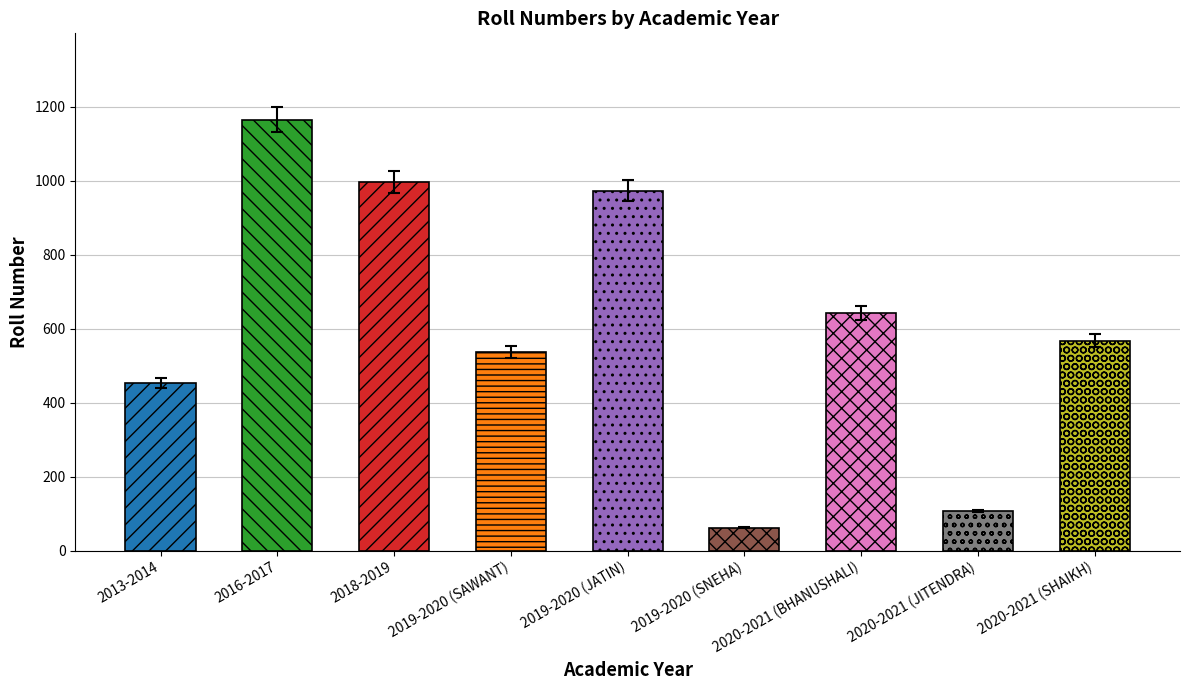

What is the difference between the values at 2019-2020 (JATIN) and 2019-2020 (SAWANT)?

422.9